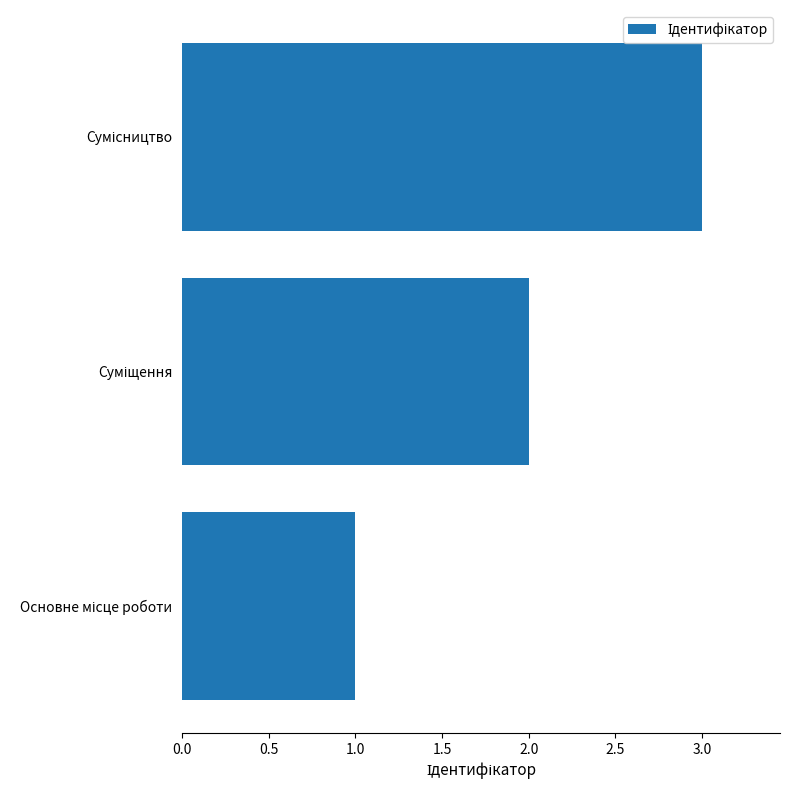

Count the number of data series in this chart.

1